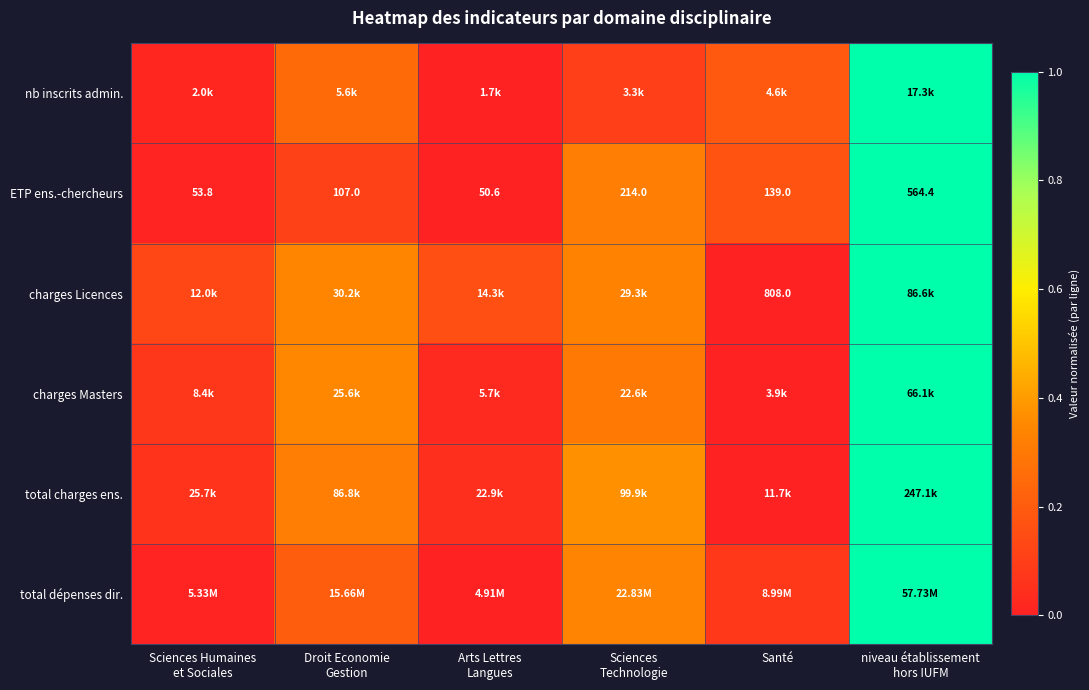

What is the difference between the maximum and second lowest values in the ETP ens.-chercheurs series?

1.0